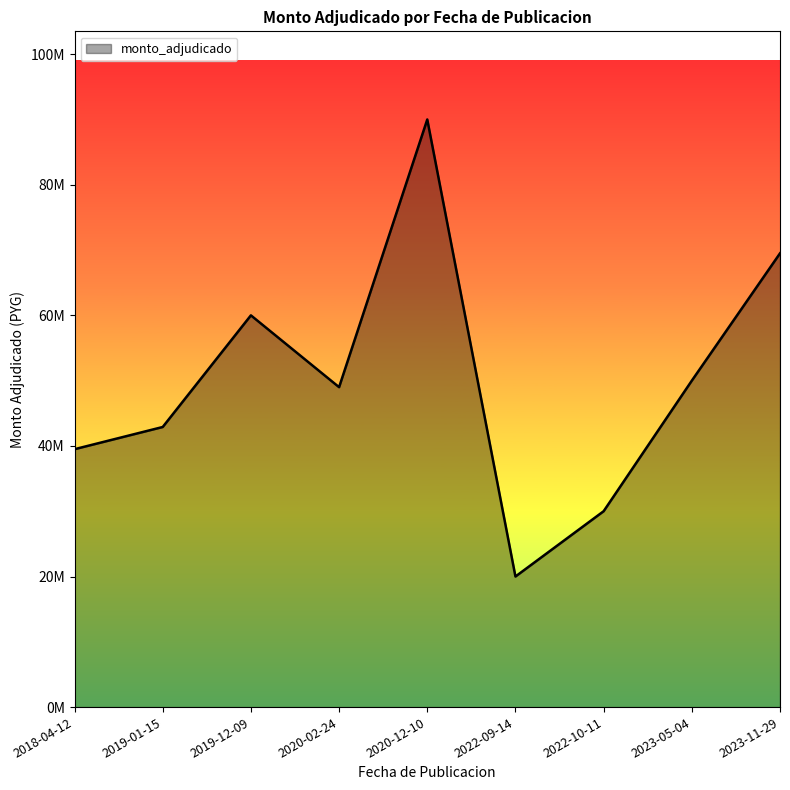

Does the chart display data point markers on the line(s)?

No